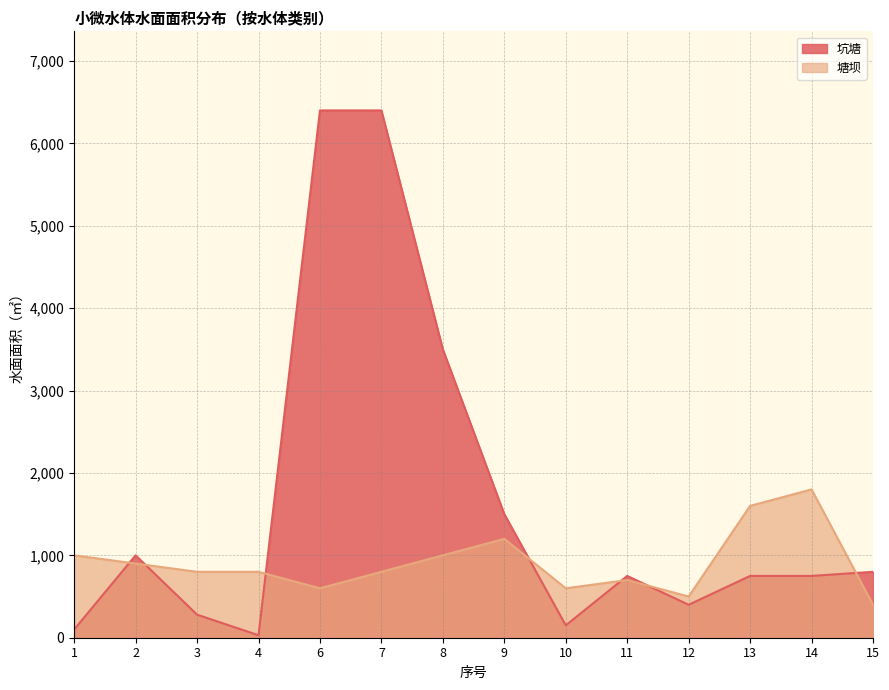

Does the chart have visible grid lines?

Yes